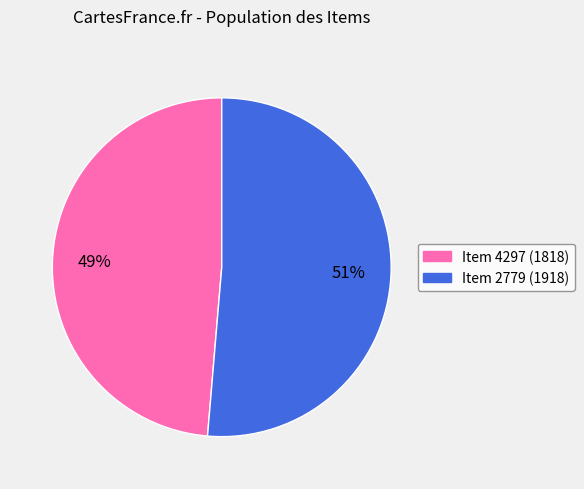

Is there a majority slice in this chart?

Yes